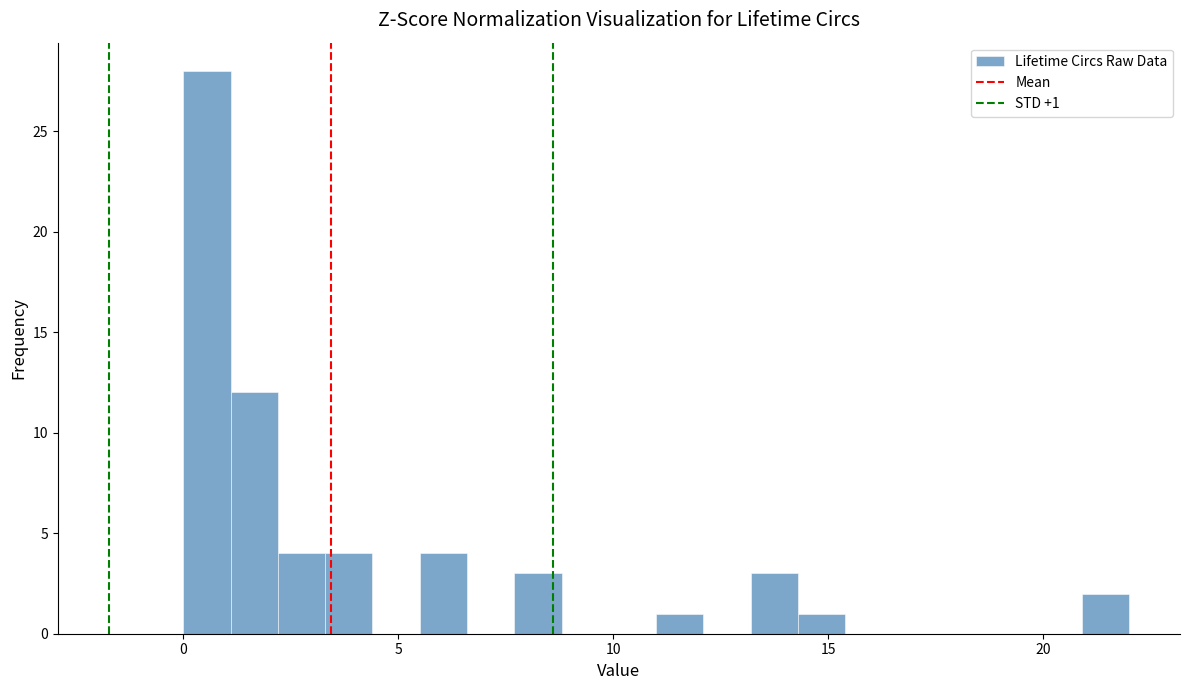

Around what value on the x-axis is the tallest bar? Give the approximate position of its centre, as read against the axis.

0.5